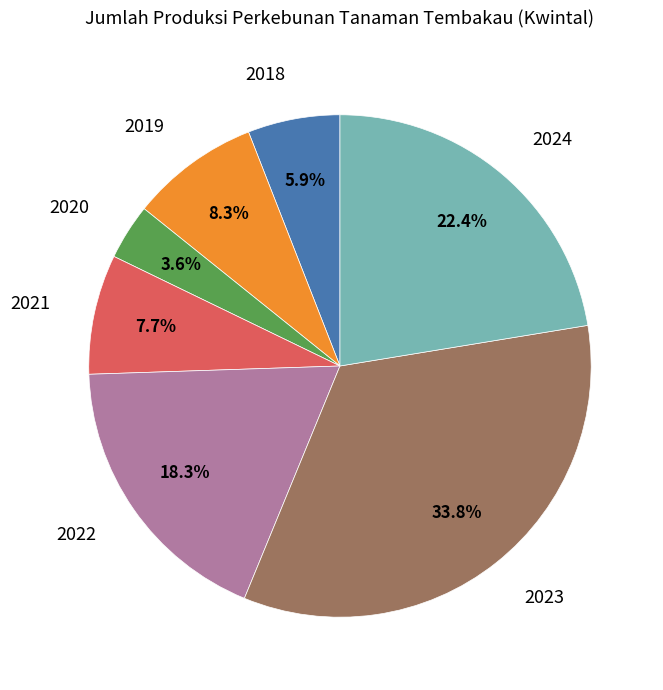

Which has a higher value, 2020 or 2018?

2018